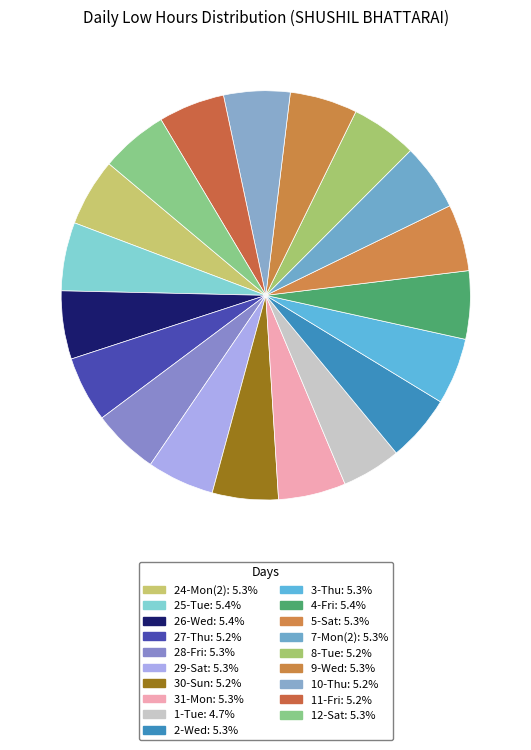

Is there any slice that represents more than half of the pie?

No